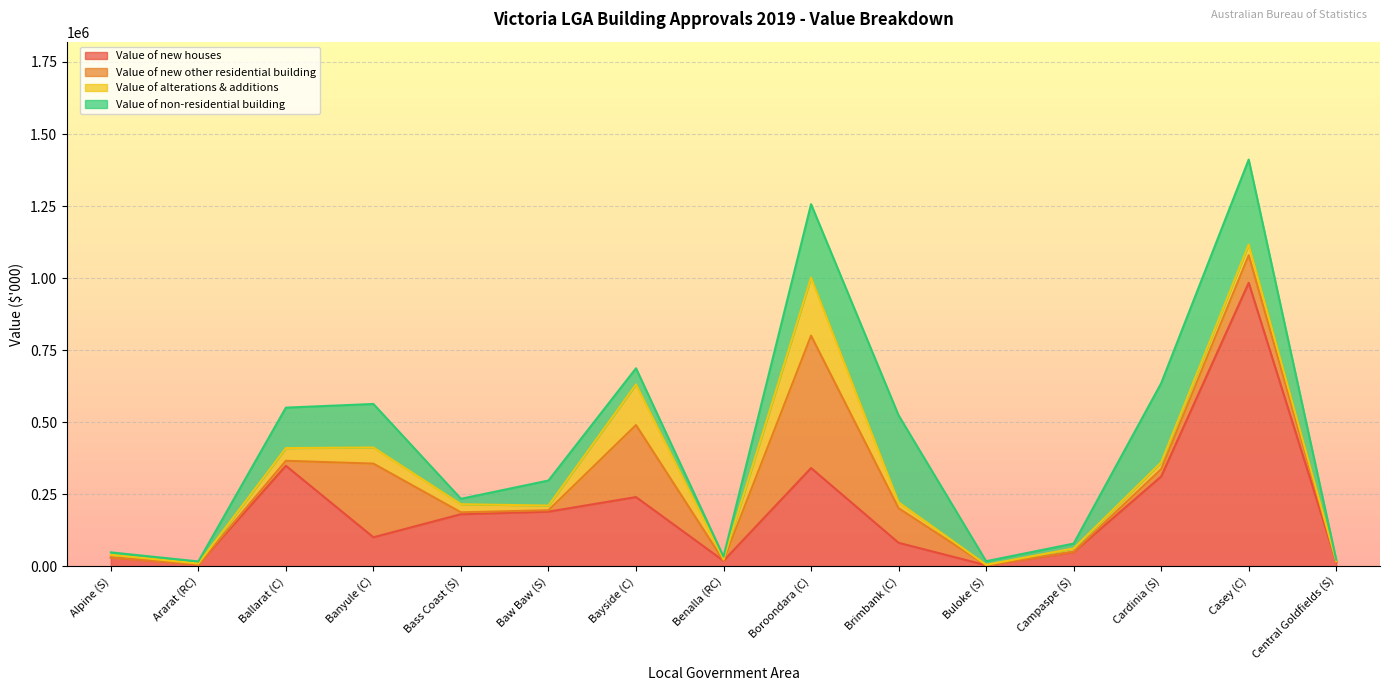

What is the value of the Value of alterations & additions point at the 13th from the left?

23561.0